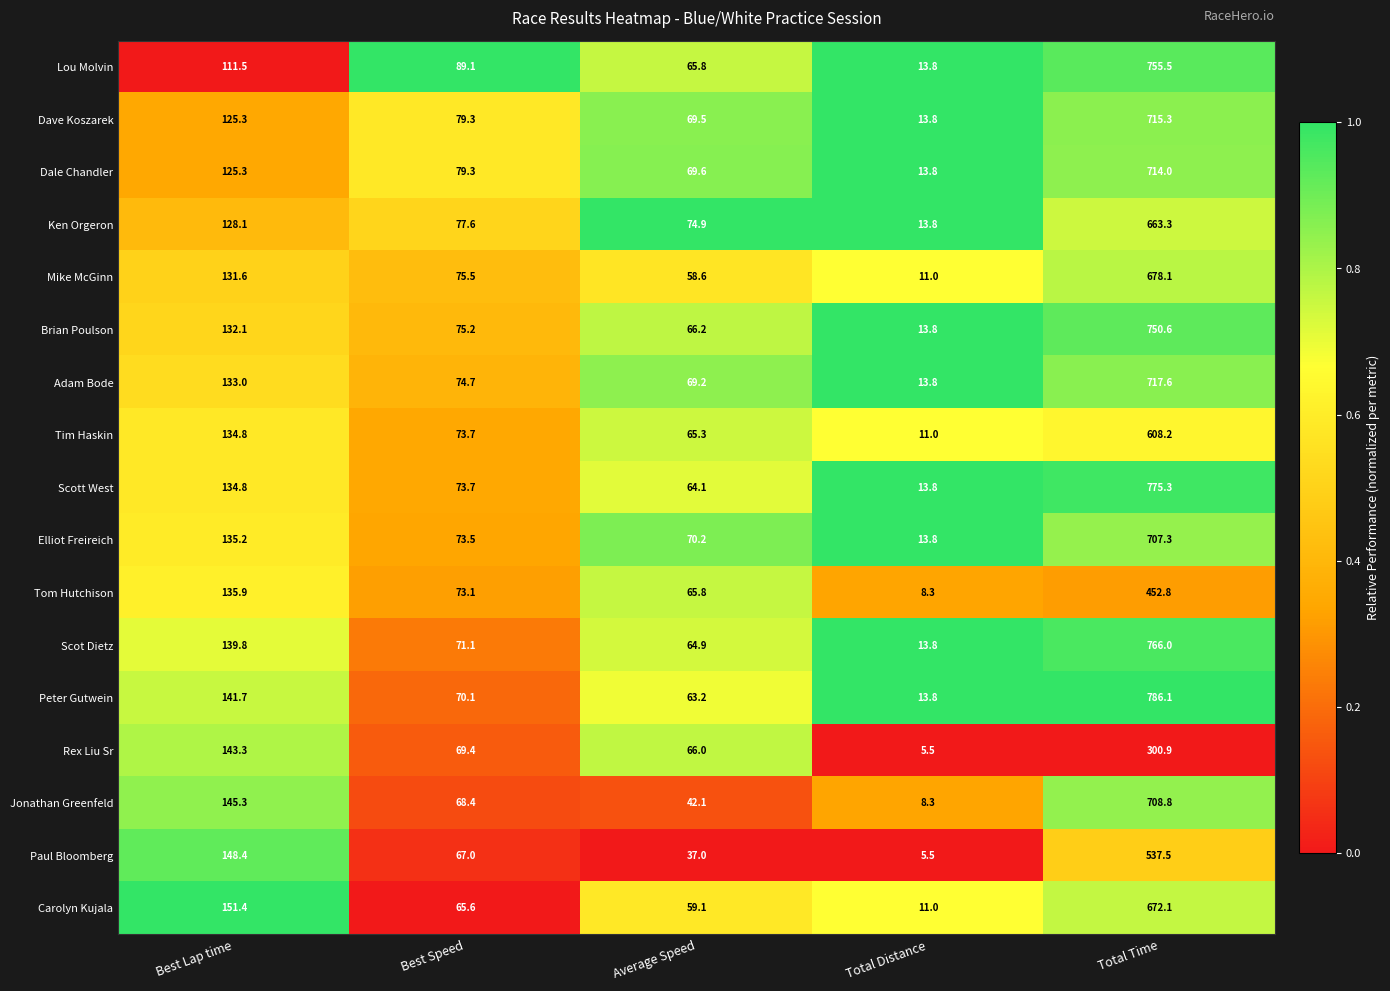

What is the maximum value shown in the chart?

786.1